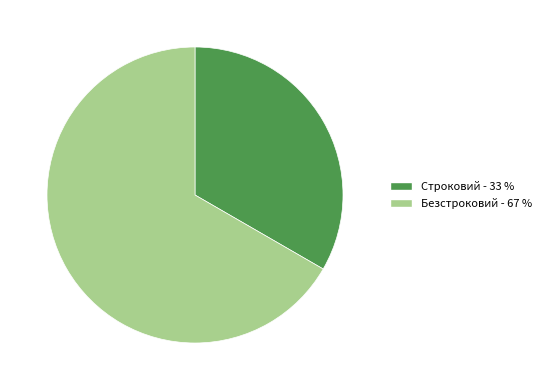

Does any single category account for the majority?

Yes